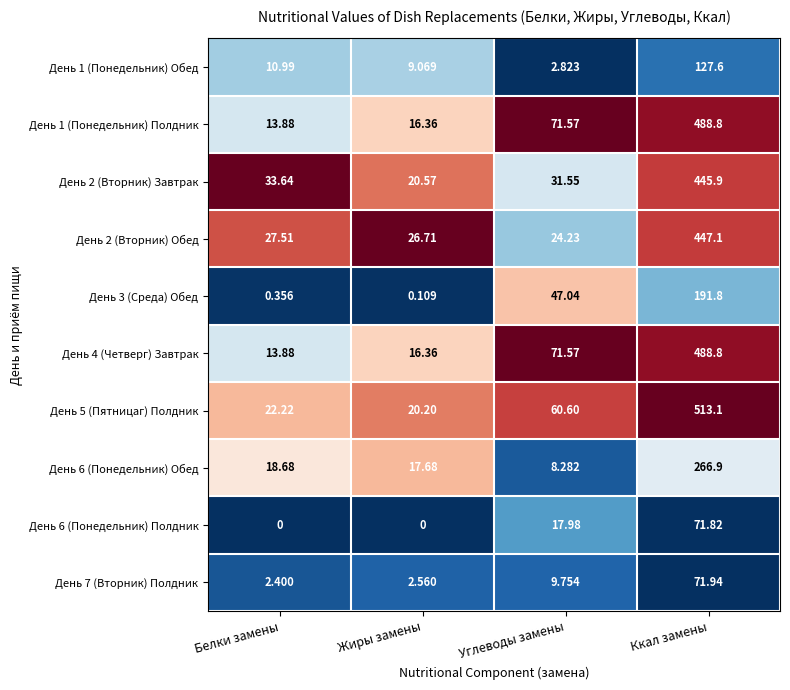

Which series has the largest total across all categories?

День 5 (Пятницаг) Полдник